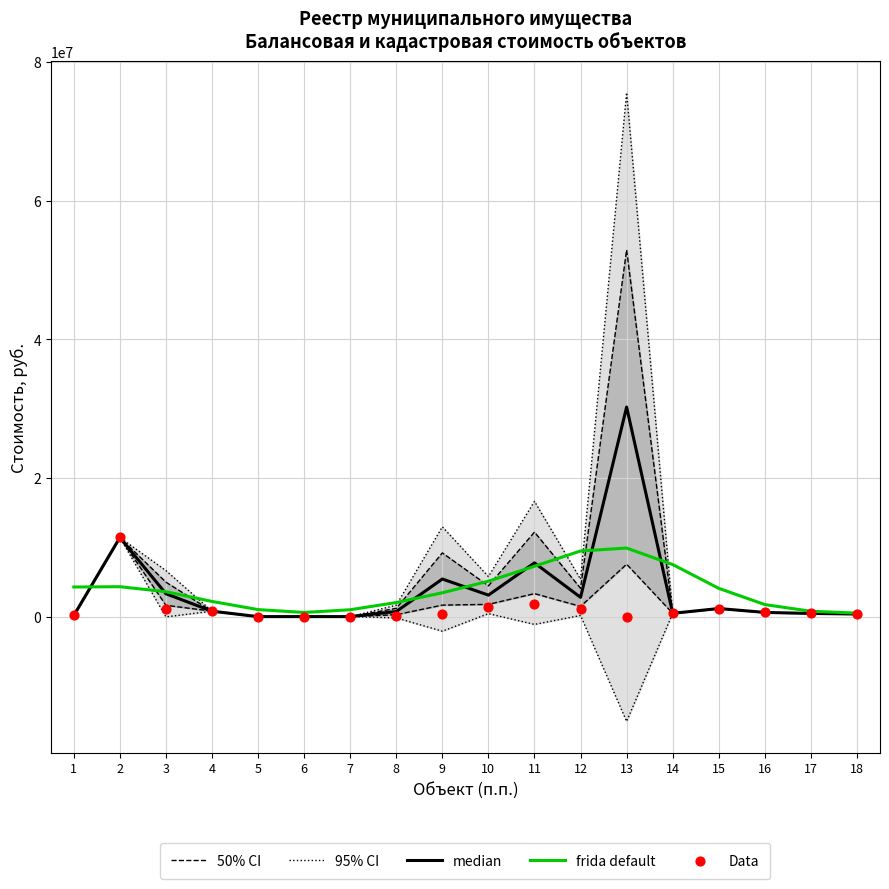

At how many categories does at least one series exceed 59529642?

1